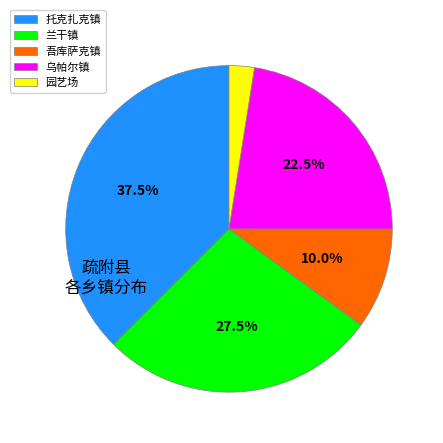

To the nearest percent, what percentage of the pie is 吾库萨克镇?

10%